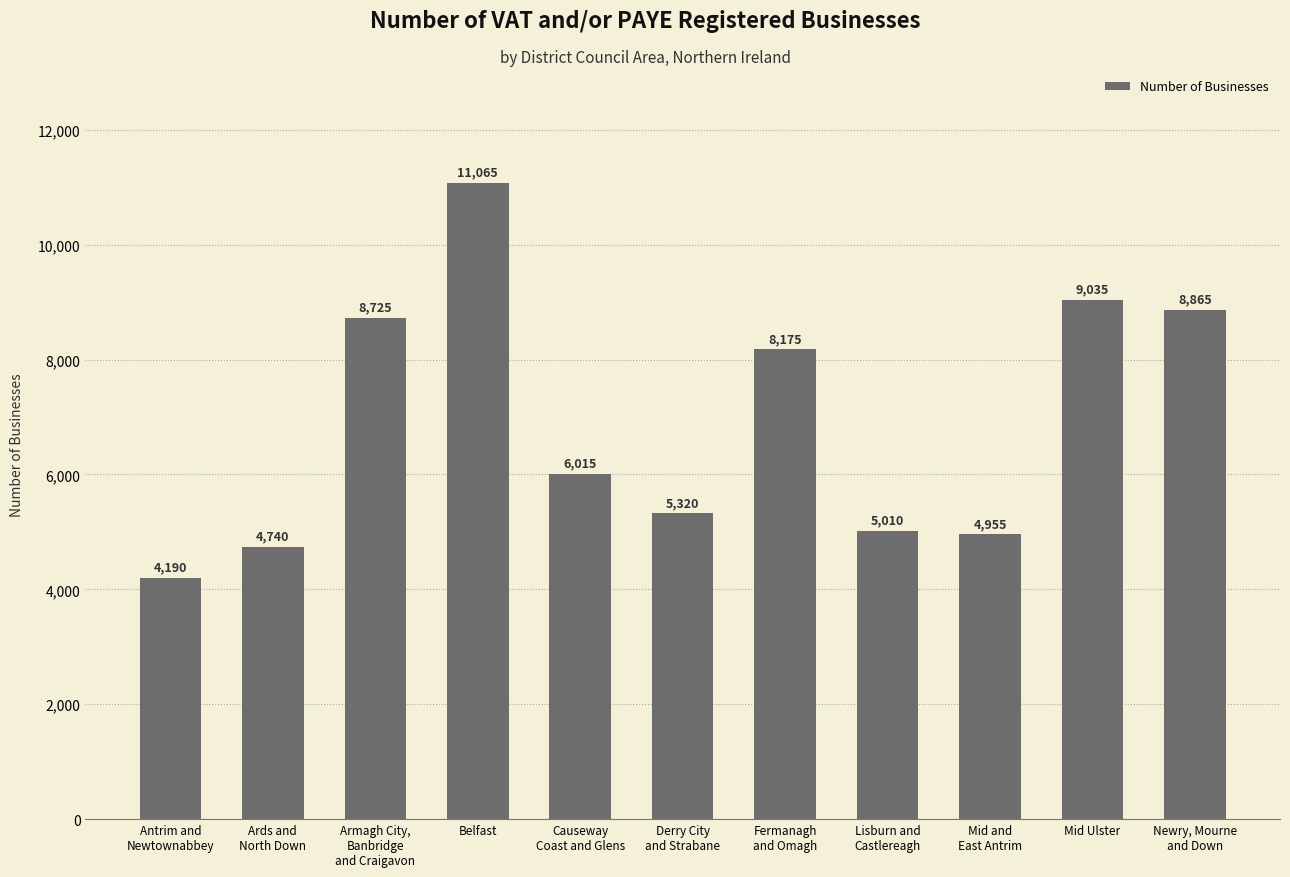

What is the sum of all values?

76095